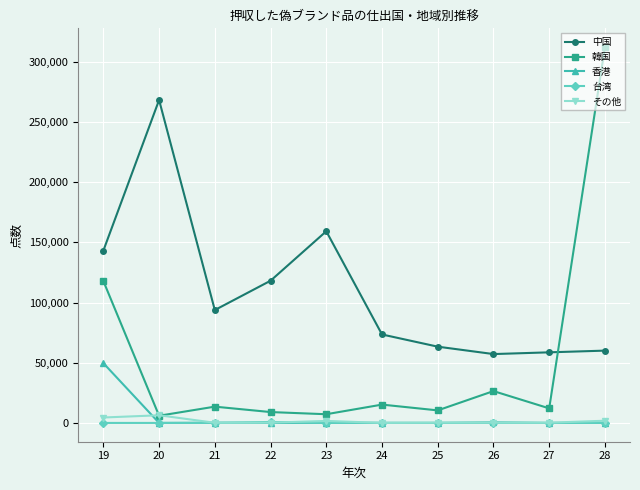

True or false: 韓国 has more than 0 interior local peaks.

True